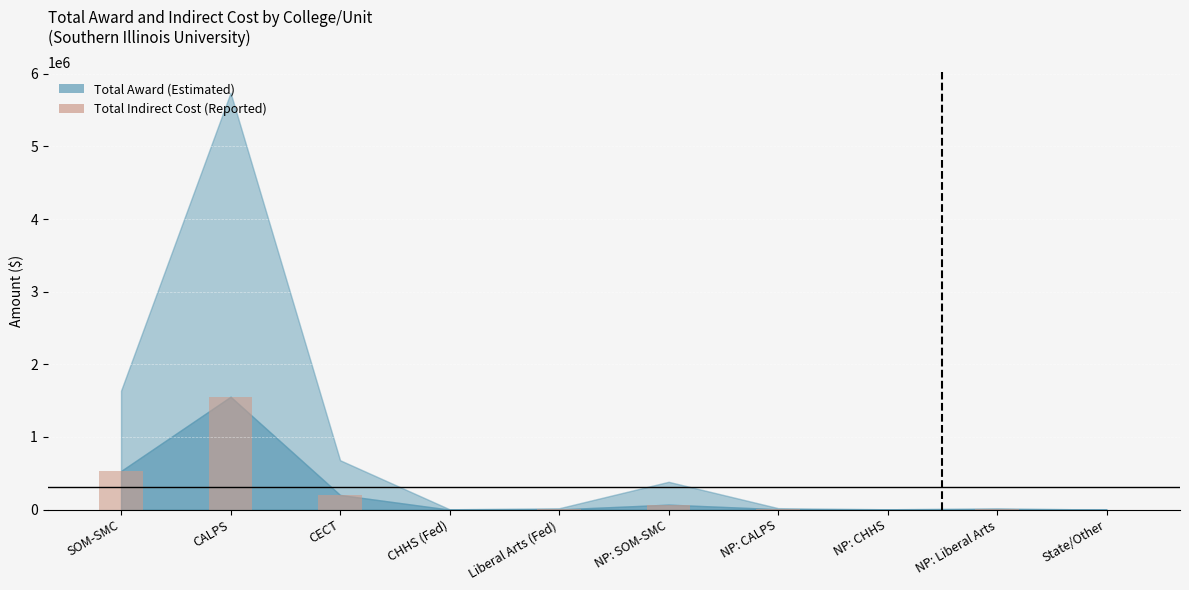

Which has a higher value, NP: CALPS or CECT?

CECT